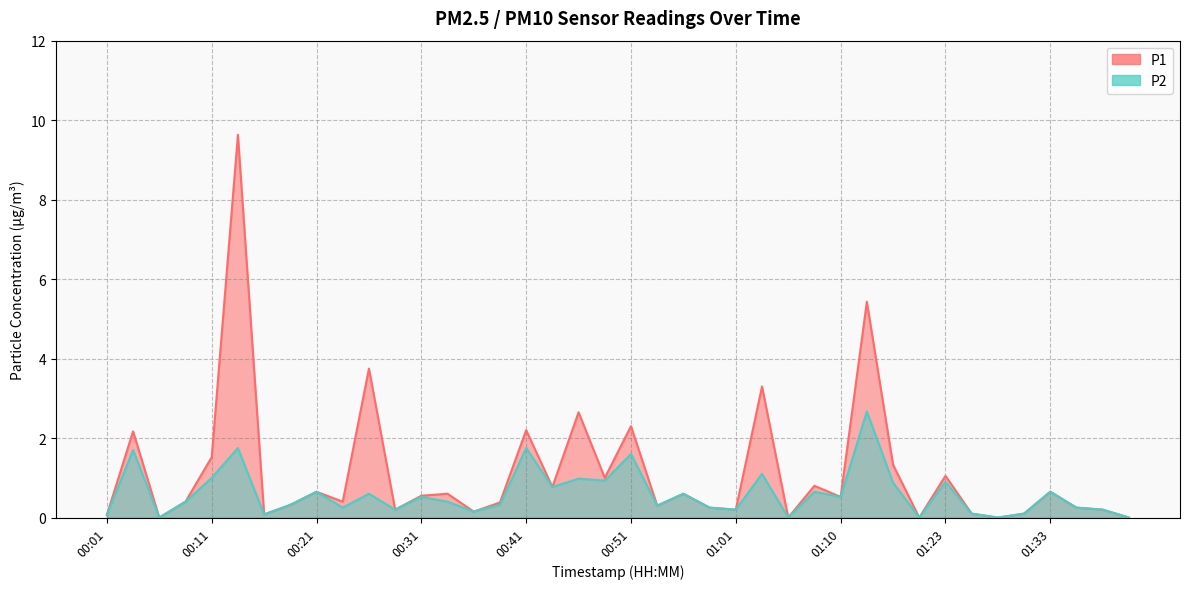

How many positive values does the P1 series have?

35